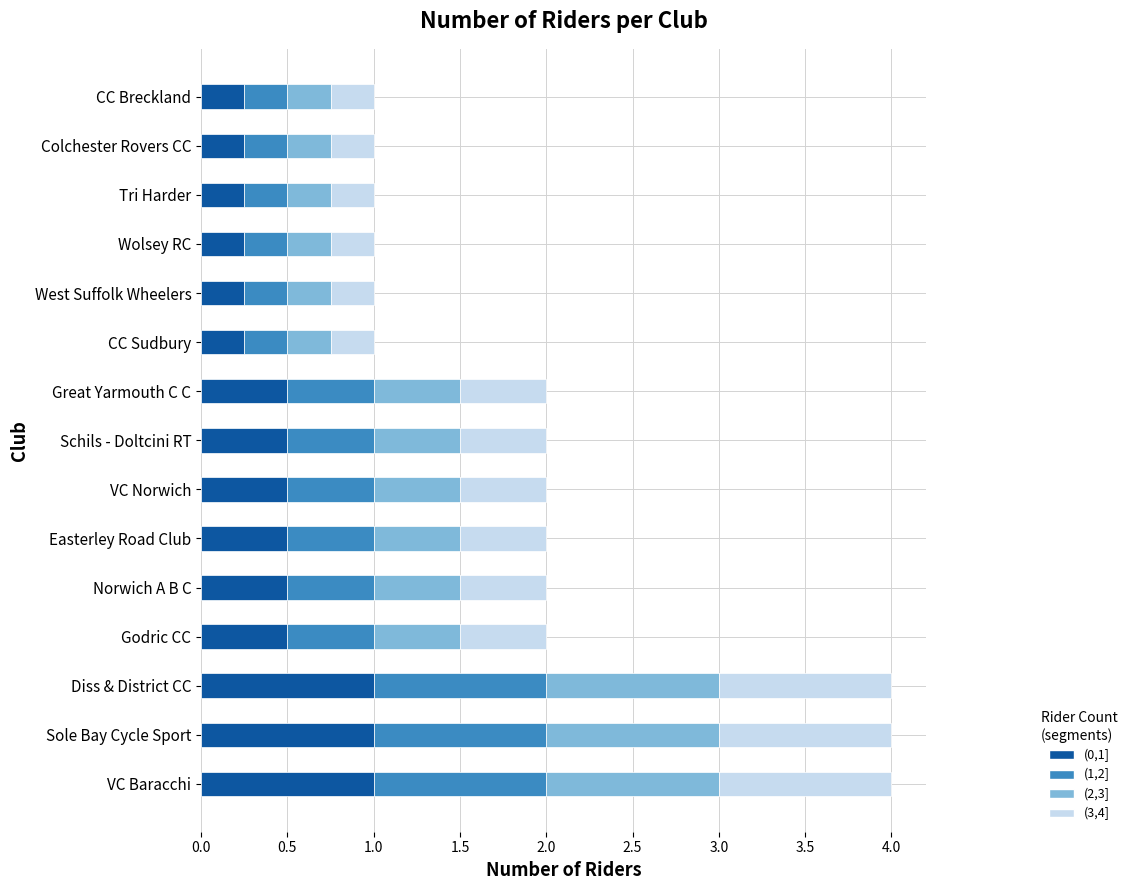

Where is the data nearest to the value 2?

3